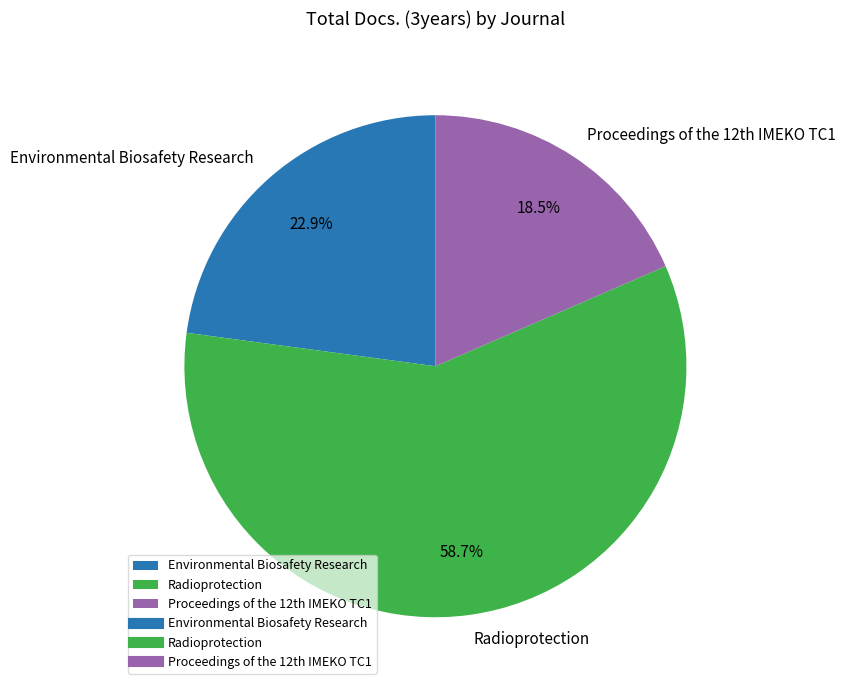

To the nearest percent, what portion does Environmental Biosafety Research represent?

23%